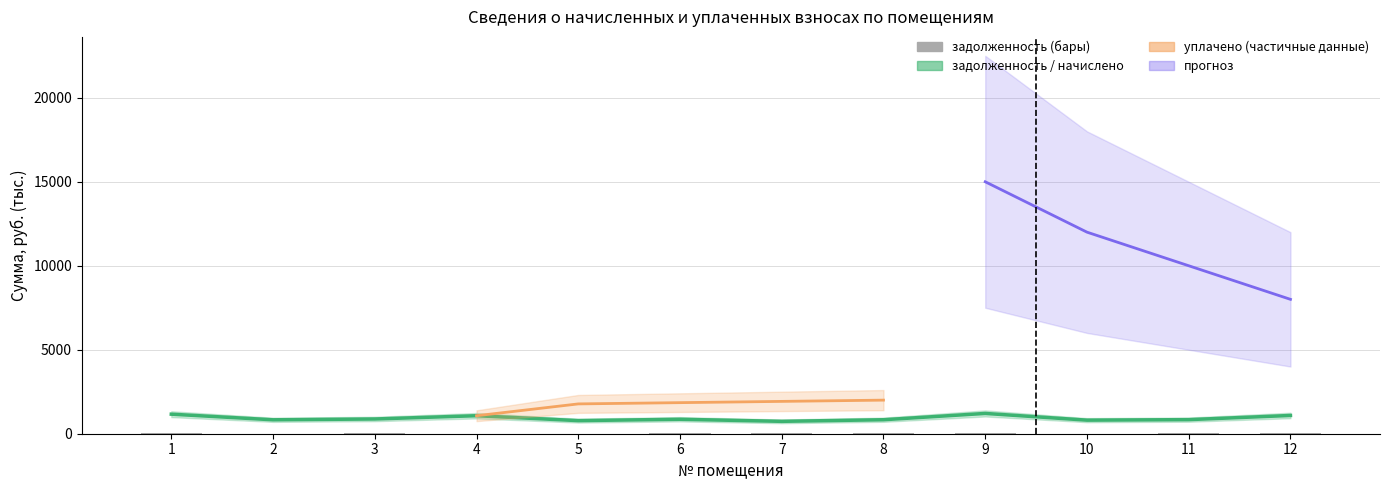

What is the sum of the начислено values at 10 and 4?

1880.2